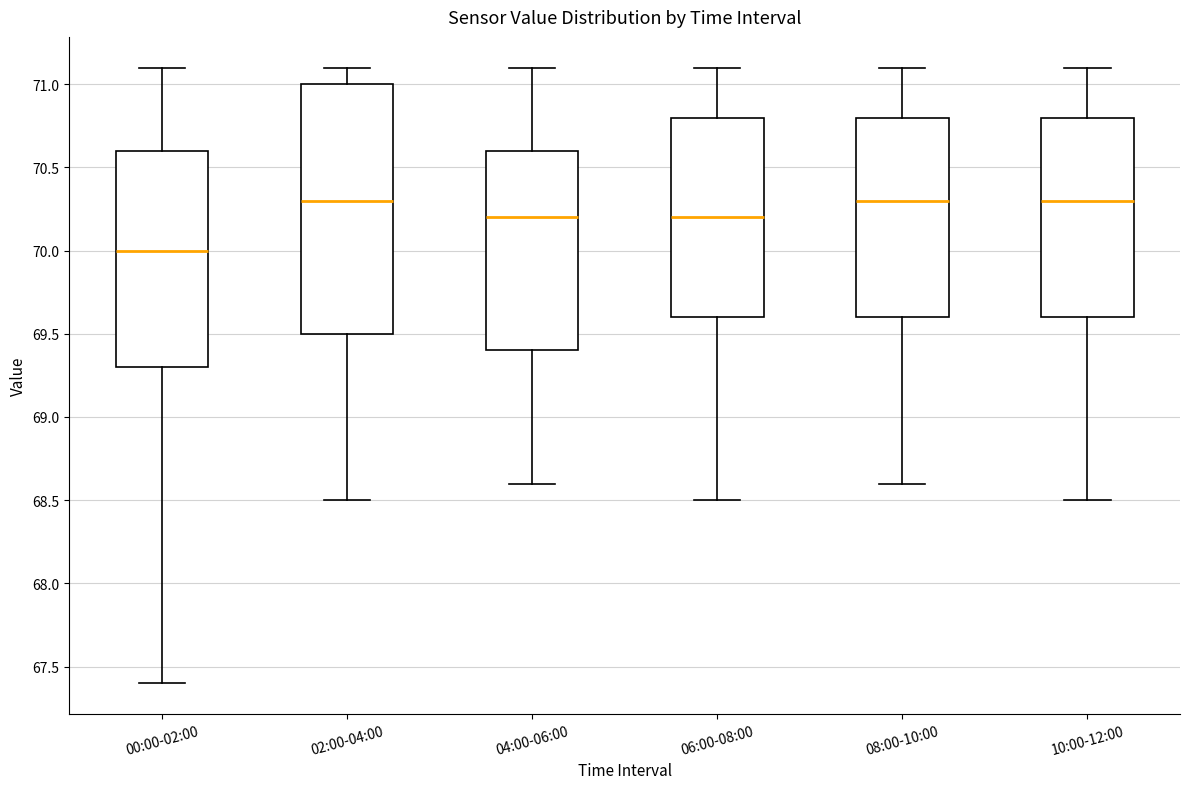

Where does the upper whisker of the box for 08:00-10:00 end on the y-axis? The values are not printed on the chart, so give them approximately, as read against the axis.

71.1